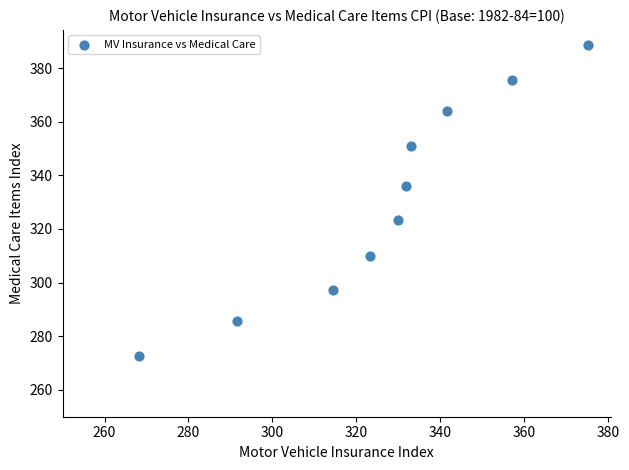

What is the average X value?

326.6